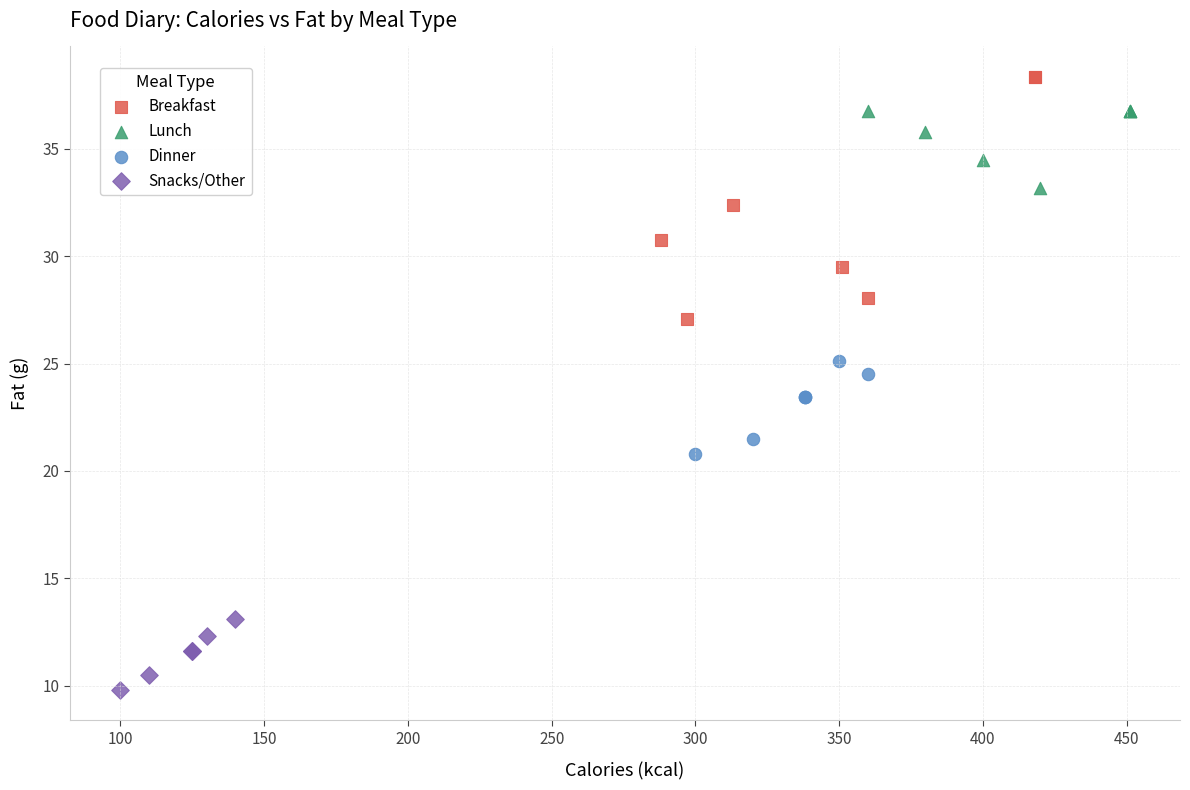

Which series reaches the minimum Y coordinate?

Snacks/Other